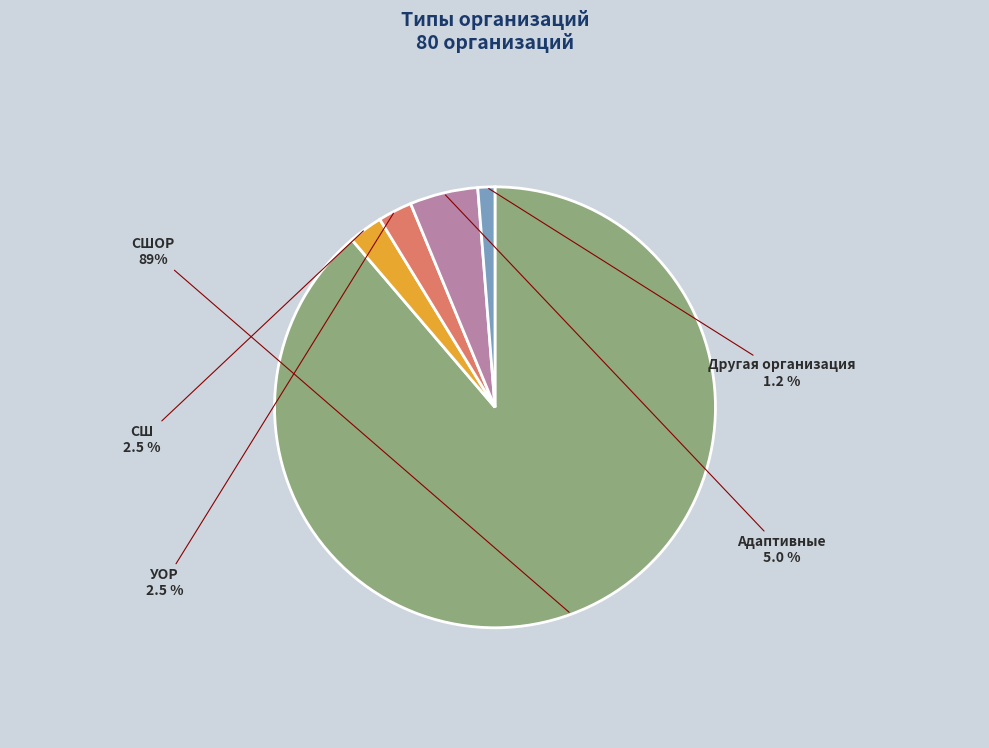

Does any single category account for the majority?

Yes